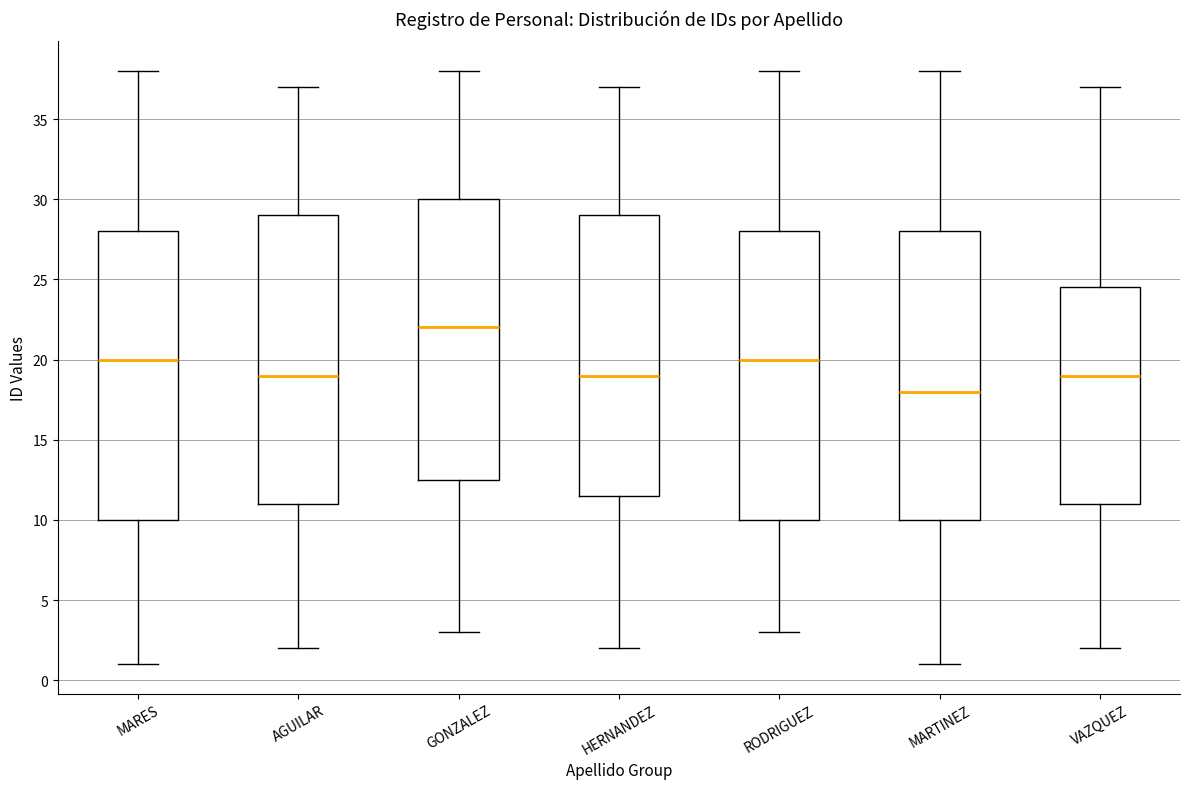

Reading left to right, transcribe this box plot: for each box, give where its median line is, the range the box spans, and where its two whiskers end, as read against the y-axis. The values are not printed on the chart, so give them approximately, as read against the axis.

MARES: median 20.0, box 10.0 to 28.0, whiskers 1.0 to 38.0
AGUILAR: median 19.0, box 11.0 to 29.0, whiskers 2.0 to 37.0
GONZALEZ: median 22.0, box 12.5 to 30.0, whiskers 3.0 to 38.0
HERNANDEZ: median 19.0, box 11.5 to 29.0, whiskers 2.0 to 37.0
RODRIGUEZ: median 20.0, box 10.0 to 28.0, whiskers 3.0 to 38.0
MARTINEZ: median 18.0, box 10.0 to 28.0, whiskers 1.0 to 38.0
VAZQUEZ: median 19.0, box 11.0 to 24.5, whiskers 2.0 to 37.0